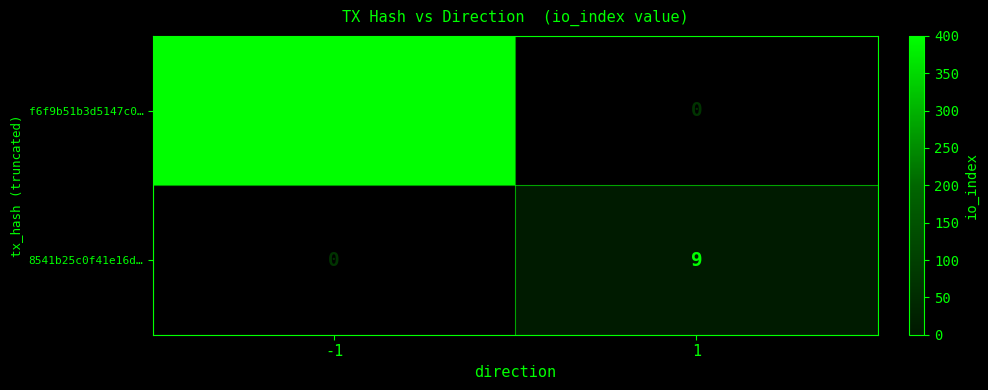

What is the difference between the maximum and minimum values in the 8541b25c0f41e16d… series?

9